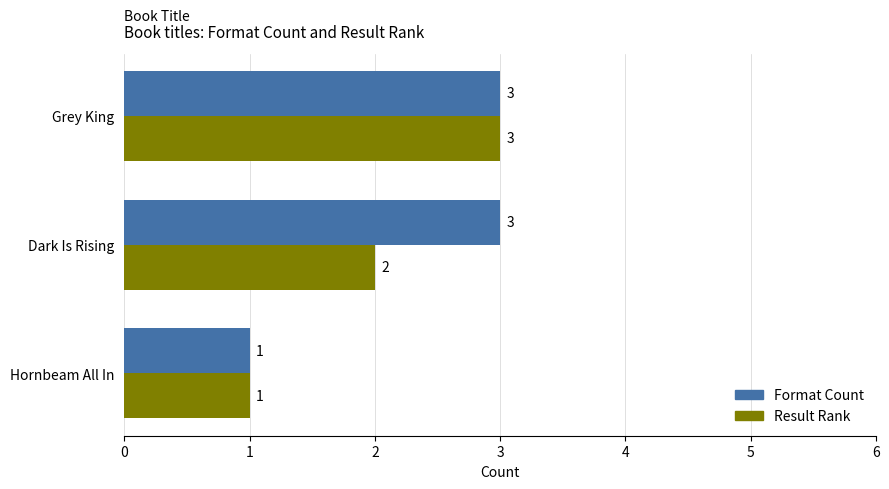

List the series in order of their overall mean, lowest first.

Result Rank, Format Count